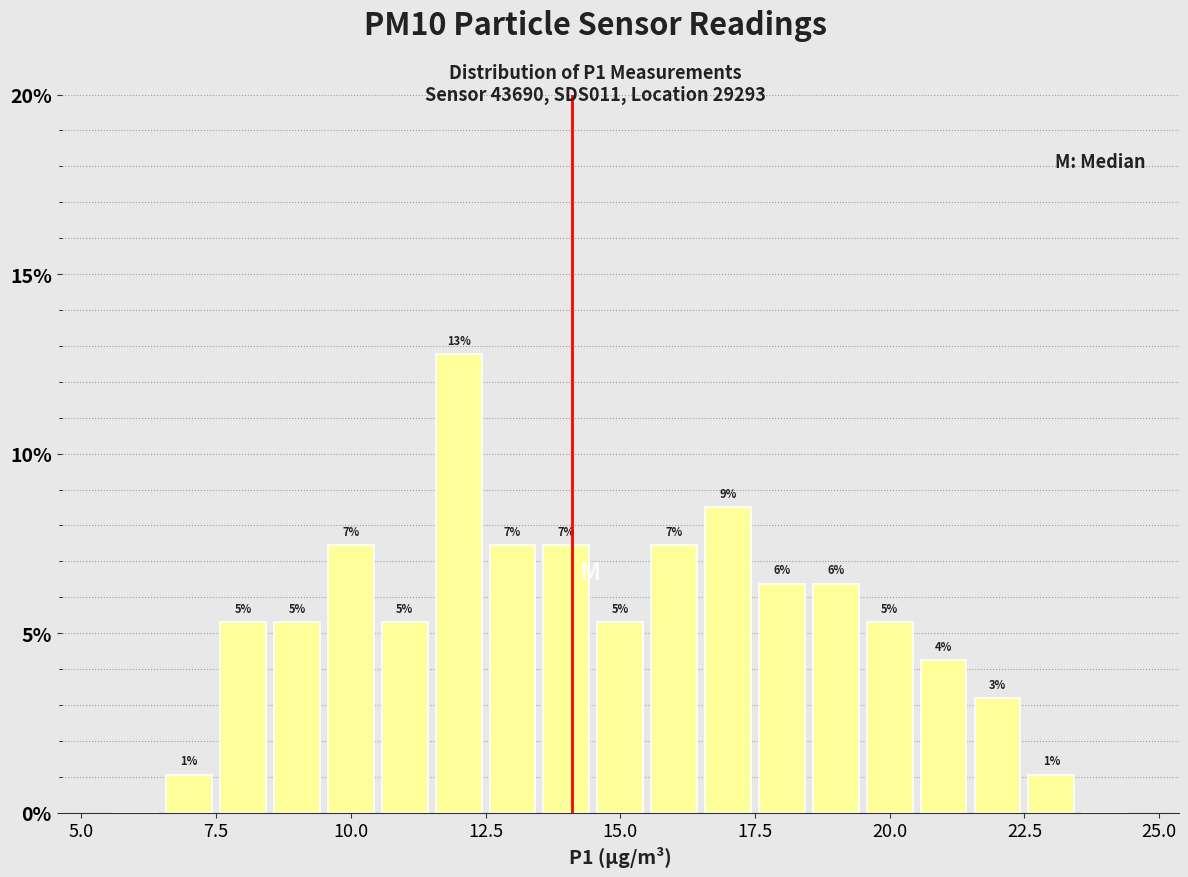

Read against the x-axis, roughly where is the centre of the tallest bar?

12.0